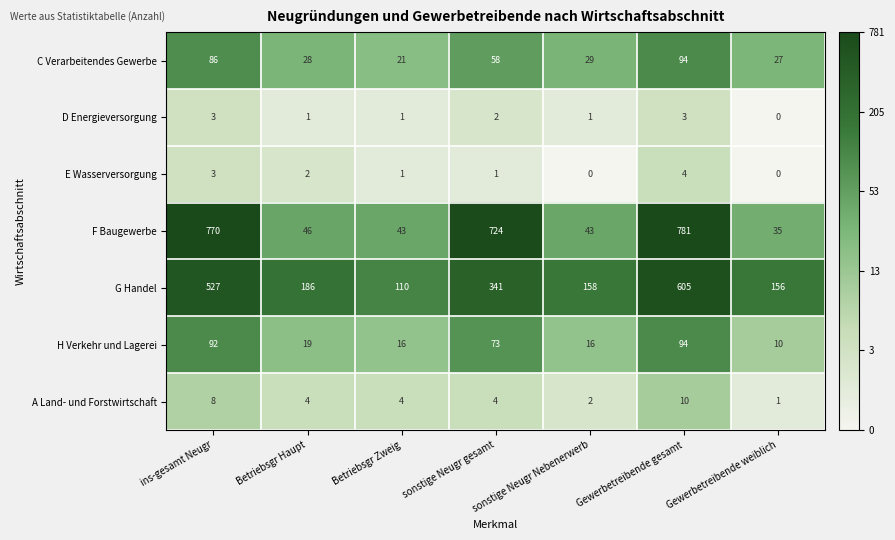

The value of G Handel at sonstige Neugr gesamt is 114. True or false?

False